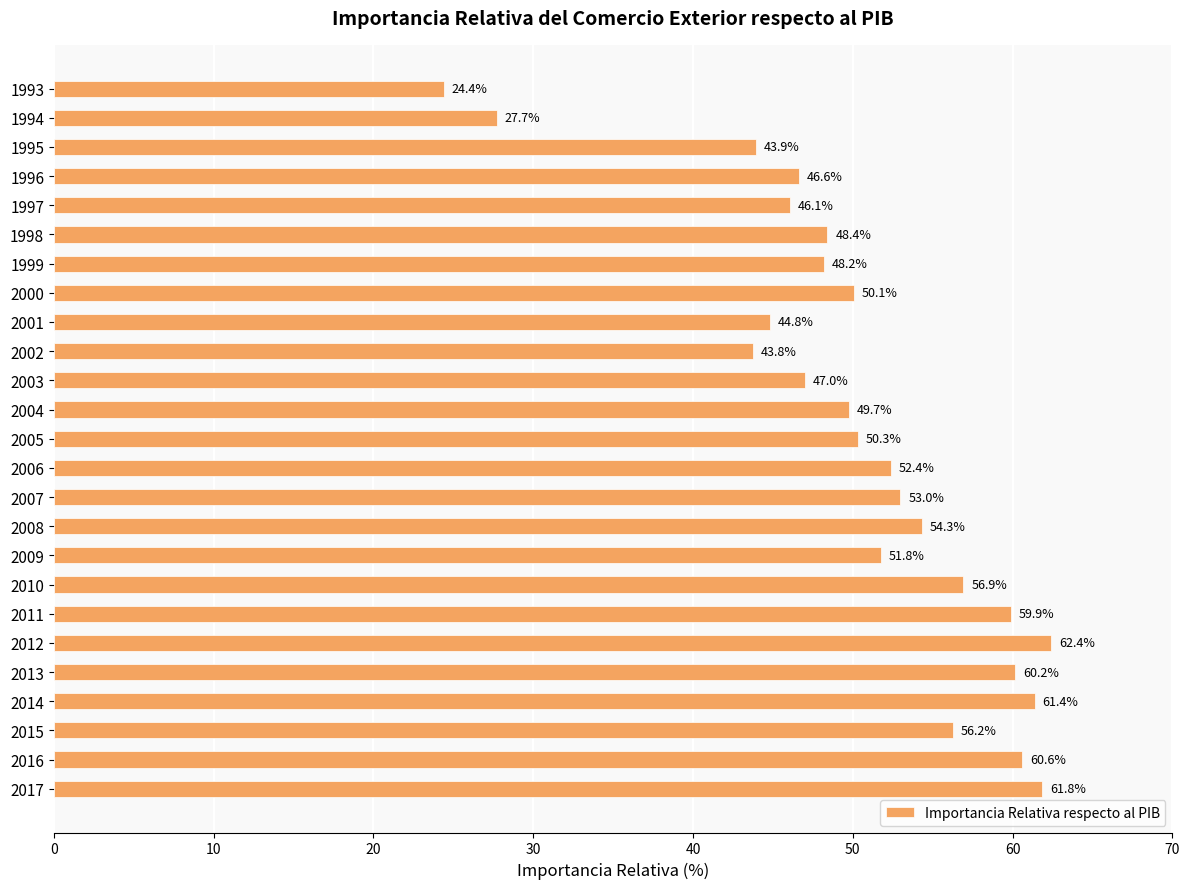

What is the value of the 20th bar from the top?

62.4